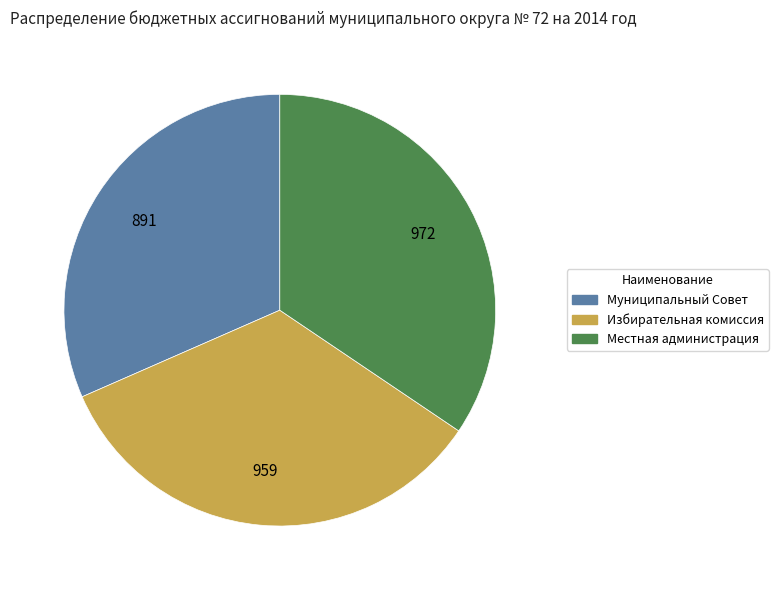

What is the smallest slice in the pie chart?

Муниципальный Совет